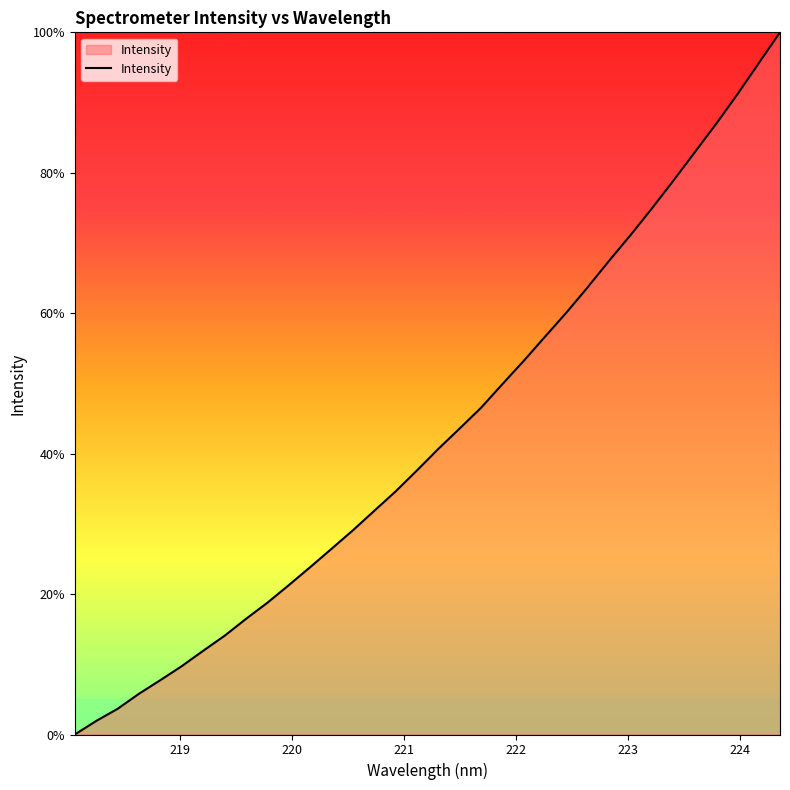

What is the maximum value shown in the chart?

100.0